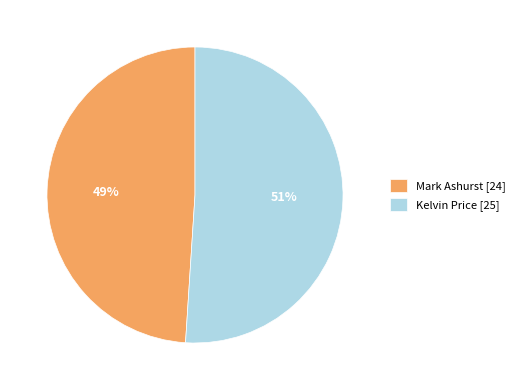

What is the largest slice in the pie chart?

Kelvin Price